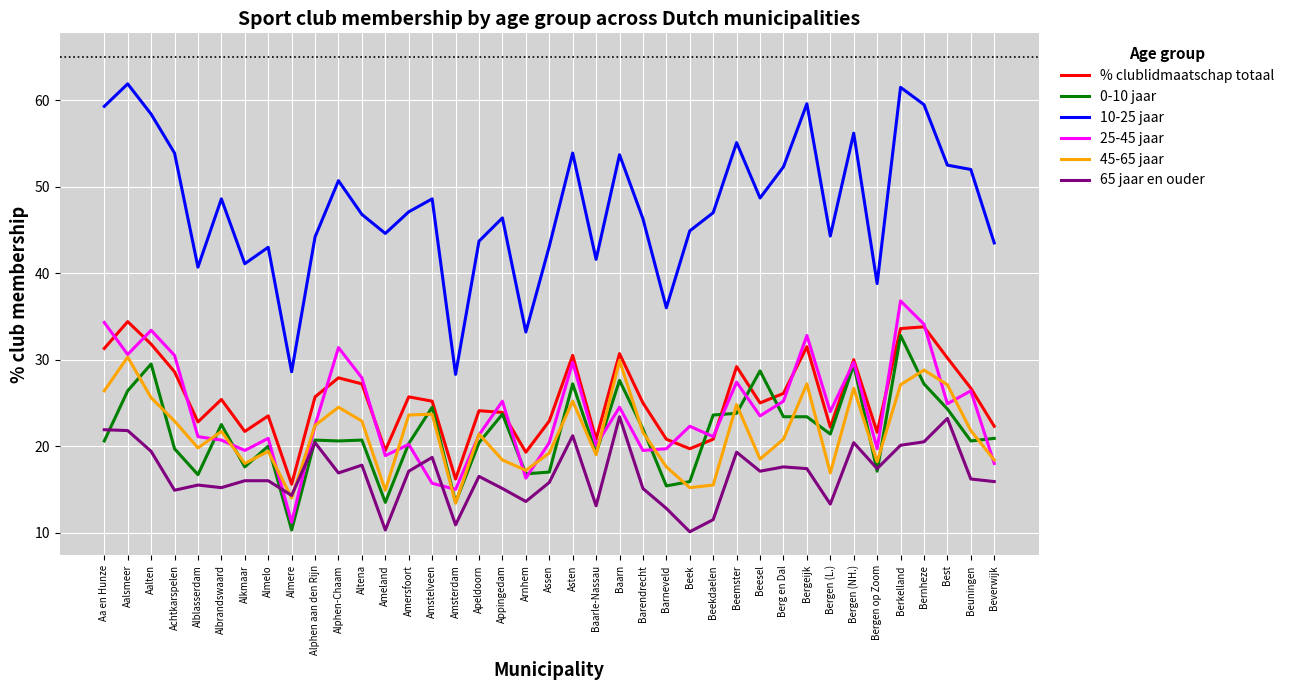

Read the 25-45 jaar value at Aalsmeer.

30.6